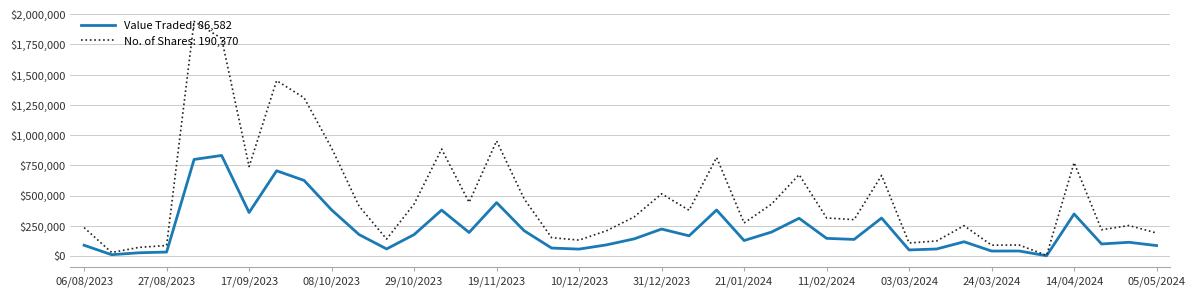

What is the greatest value displayed?

1940612